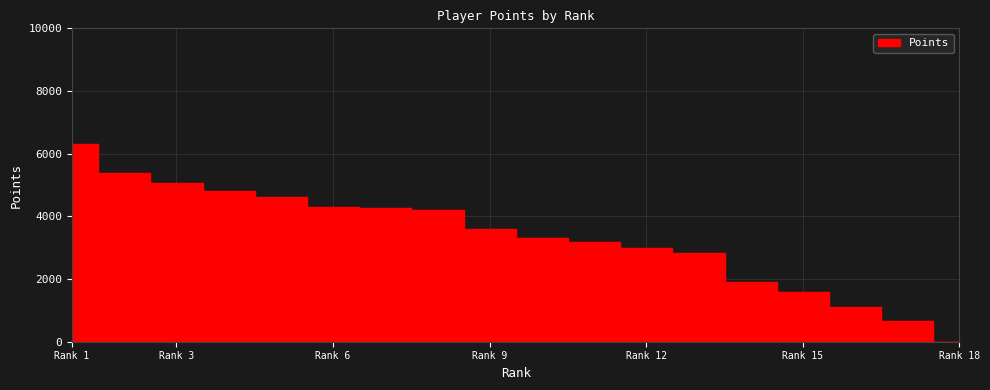

What is the sum of all values?

60168